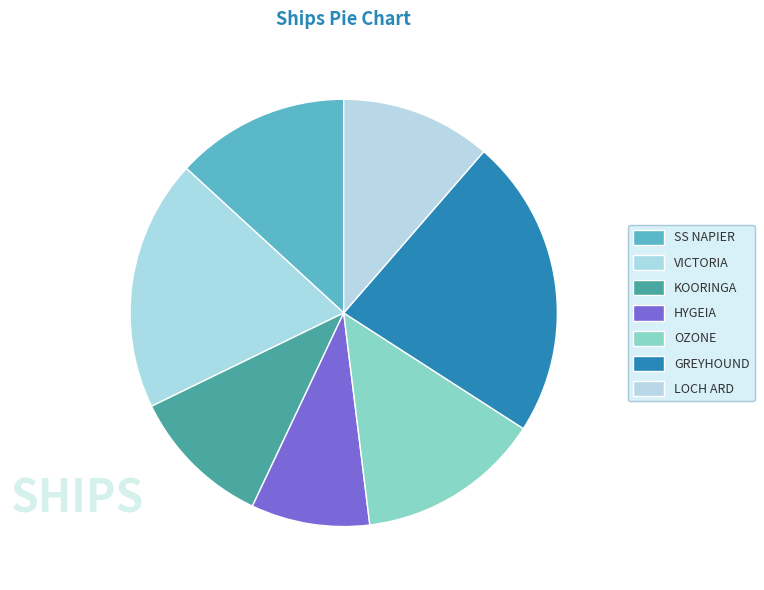

Which category has the biggest portion of the pie?

GREYHOUND